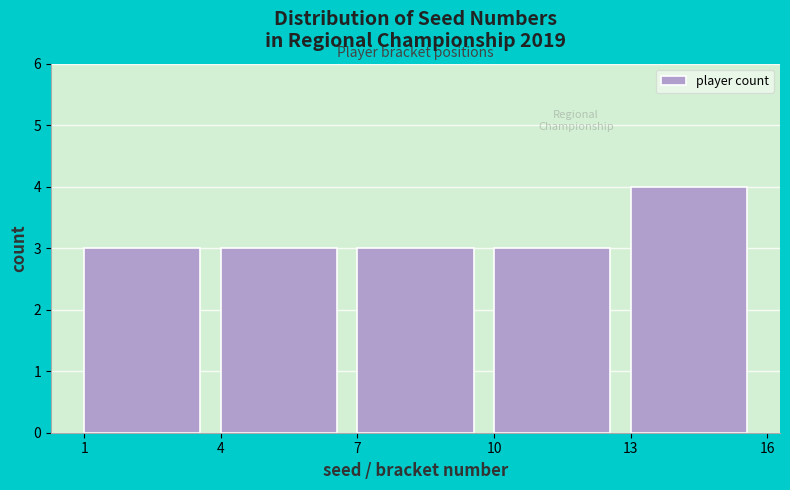

What is the height of the bar covering 4 to 7 on the x-axis? The values are not printed on the chart, so give them approximately, as read against the axis.

3